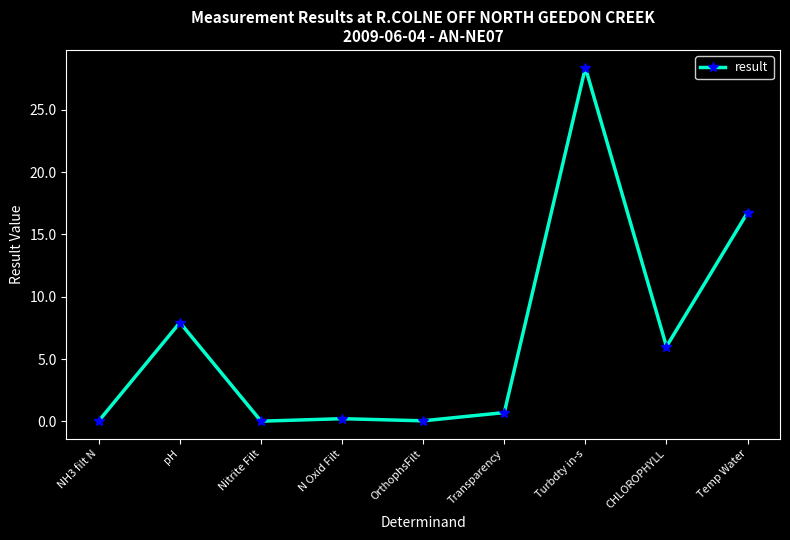

What is the sum of the values at Temp Water and CHLOROPHYLL?

22.8